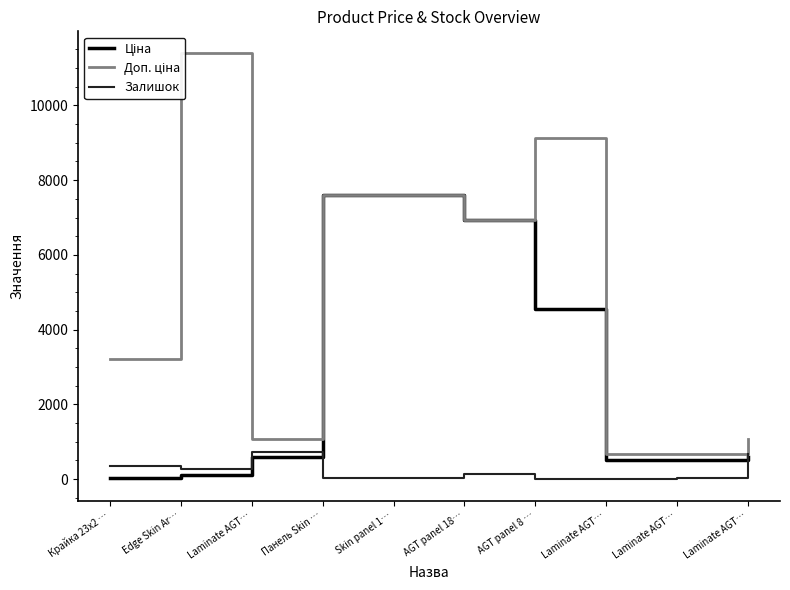

True or false: Доп. ціна and Ціна intersect in this chart.

False